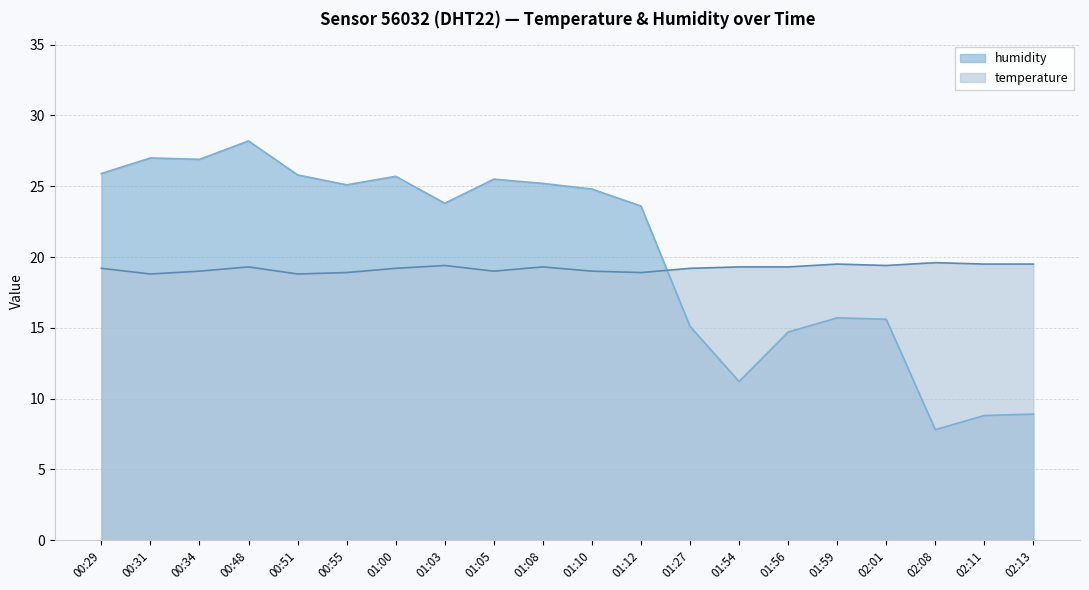

What is the label of the 7th point from the right?

01:54